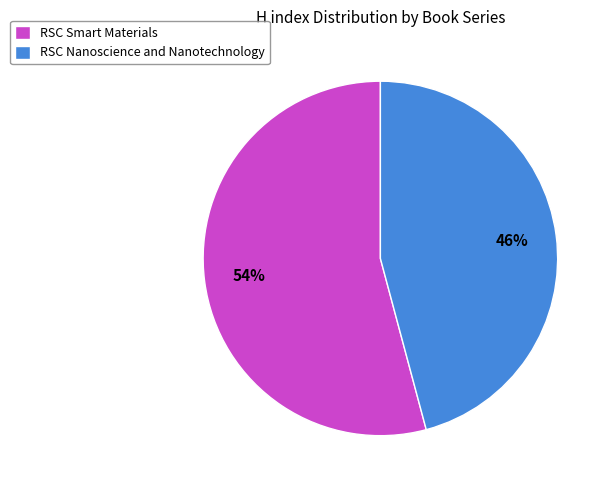

Which category accounts for the majority?

RSC Smart Materials